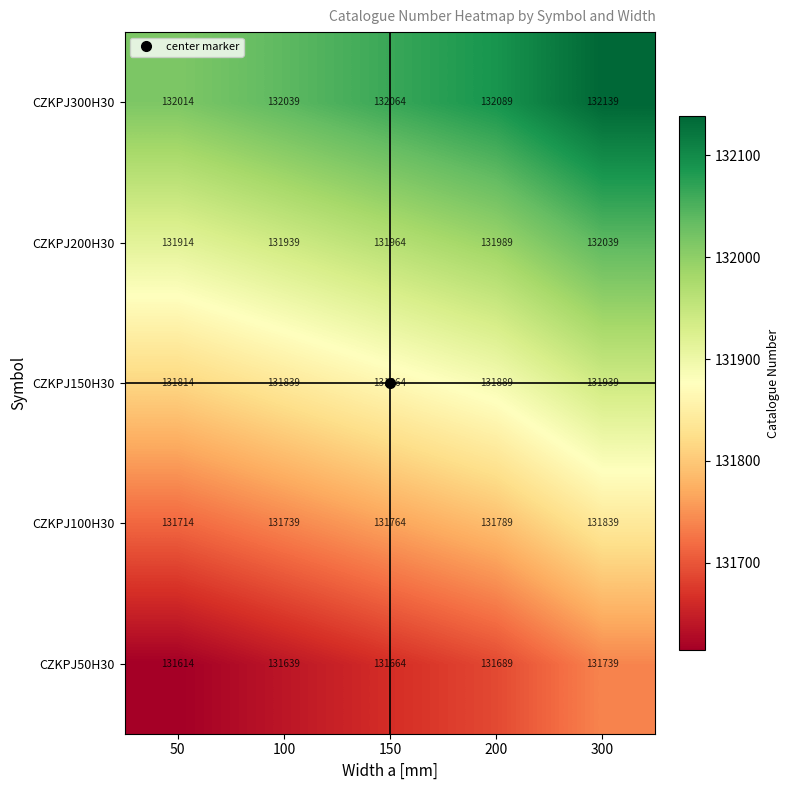

Which category has the lowest value across all series?

50